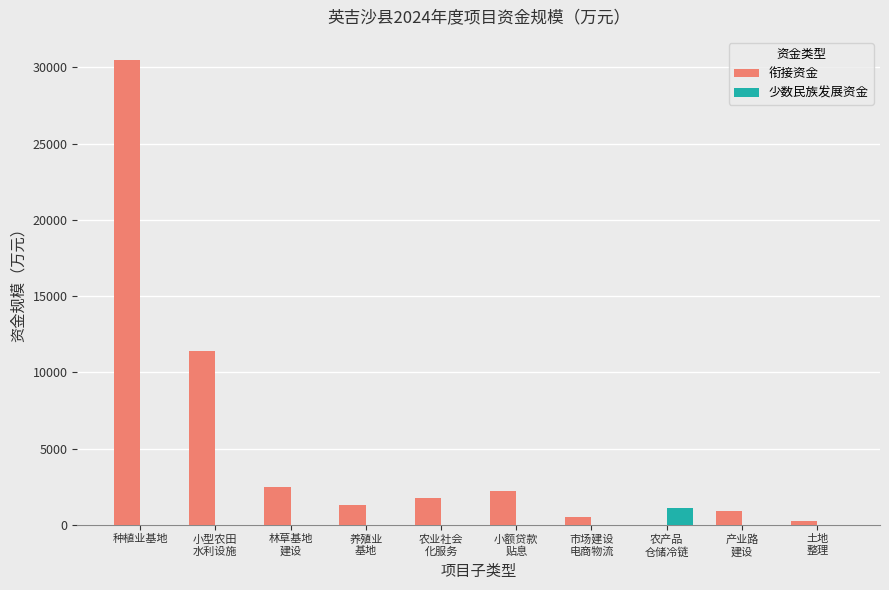

Reading left to right, what are all the values shown in this chart?

衔接资金: 种植业基地=30483.4	小型农田
水利设施=11407.0	林草基地
建设=2492.0	养殖业
基地=1295.0	农业社会
化服务=1770.0	小额贷款
贴息=2200.0	市场建设
电商物流=510.0	农产品
仓储冷链=0.0	产业路
建设=930.0	土地
整理=275.0
少数民族发展资金: 种植业基地=0.0	小型农田
水利设施=0.0	林草基地
建设=0.0	养殖业
基地=0.0	农业社会
化服务=0.0	小额贷款
贴息=0.0	市场建设
电商物流=0.0	农产品
仓储冷链=1119.0	产业路
建设=0.0	土地
整理=0.0